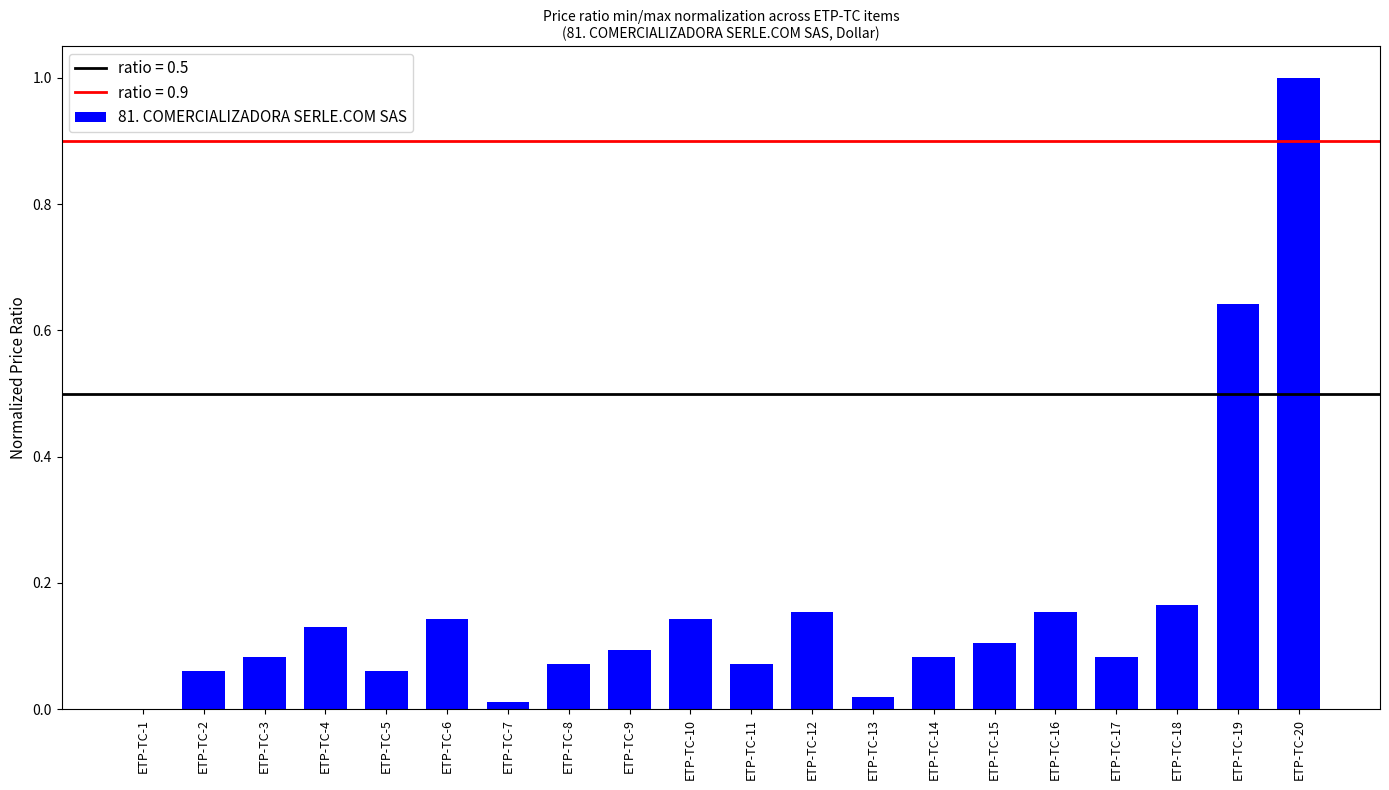

Is it true that the value at ETP-TC-18 is 0.1?

False